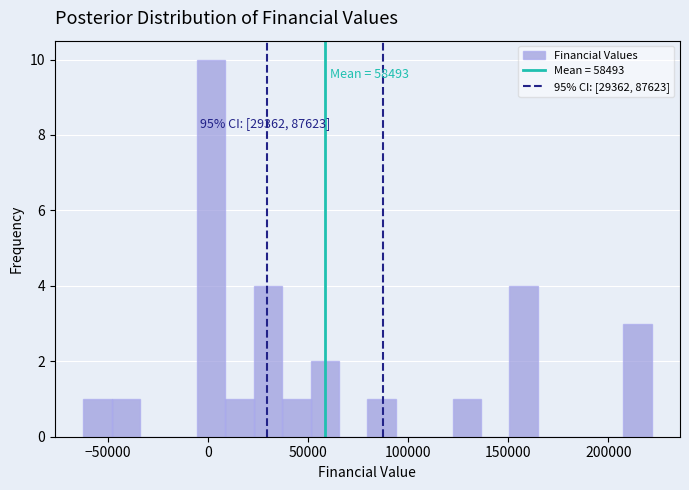

Around what value on the x-axis is the tallest bar? Give the approximate position of its centre, as read against the axis.

0